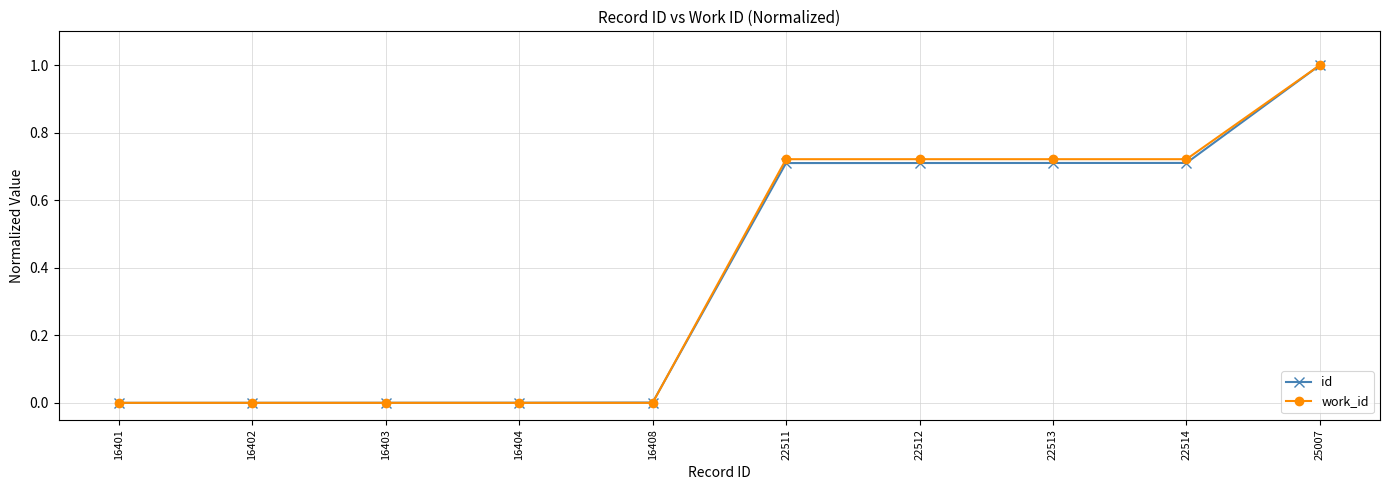

What is the highest value of the work_id series?

1.0